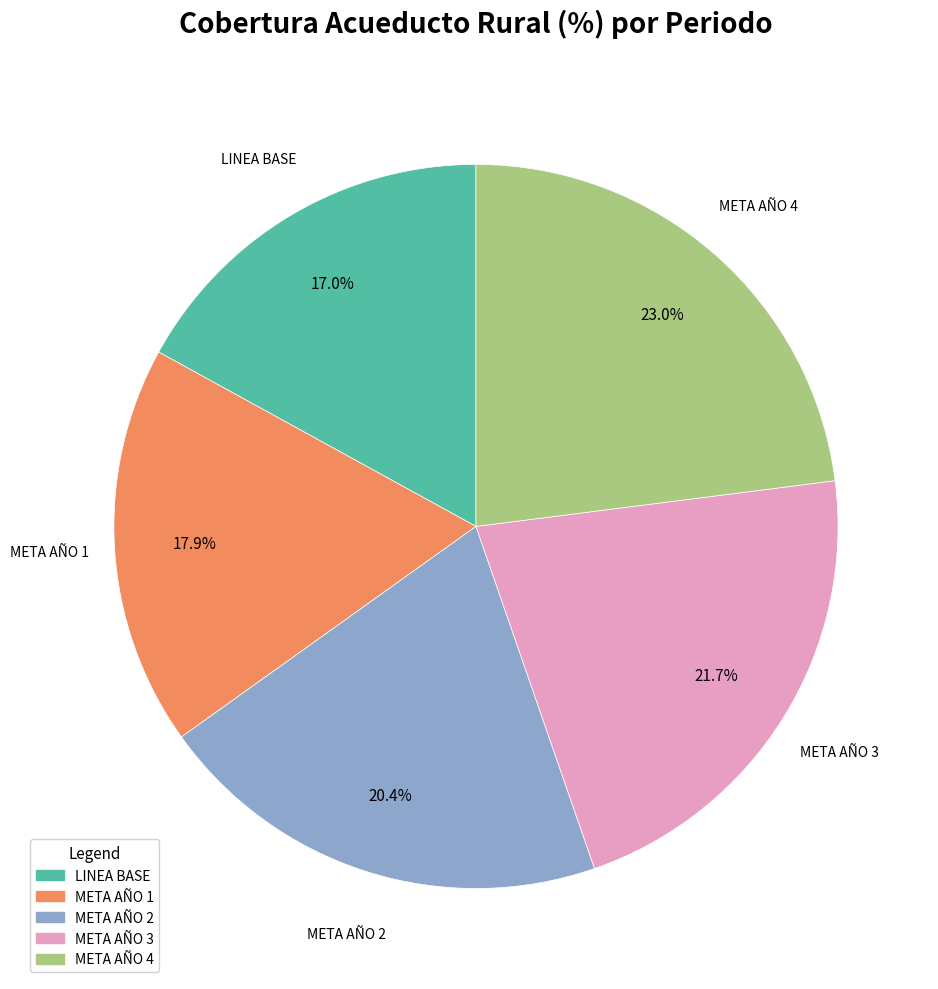

What is the largest slice in the pie chart?

META AÑO 4